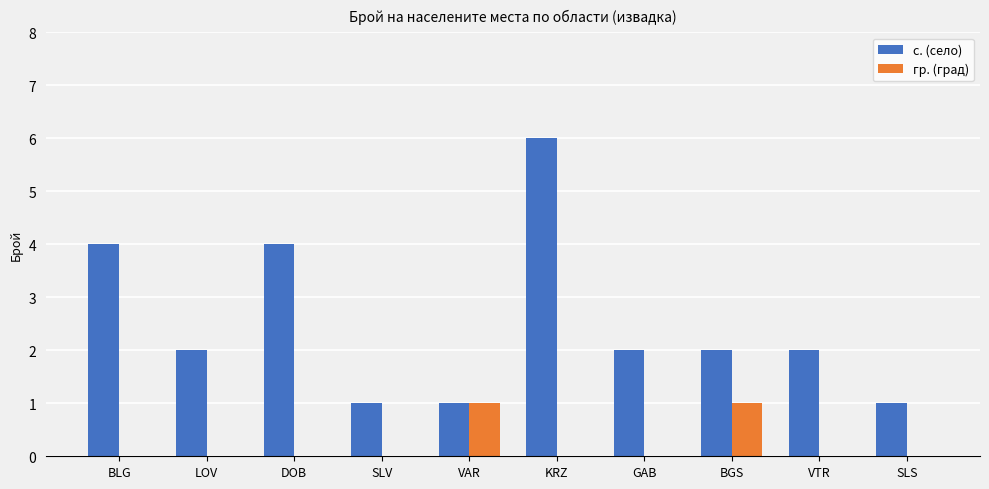

What is the total value across all series at BLG?

4